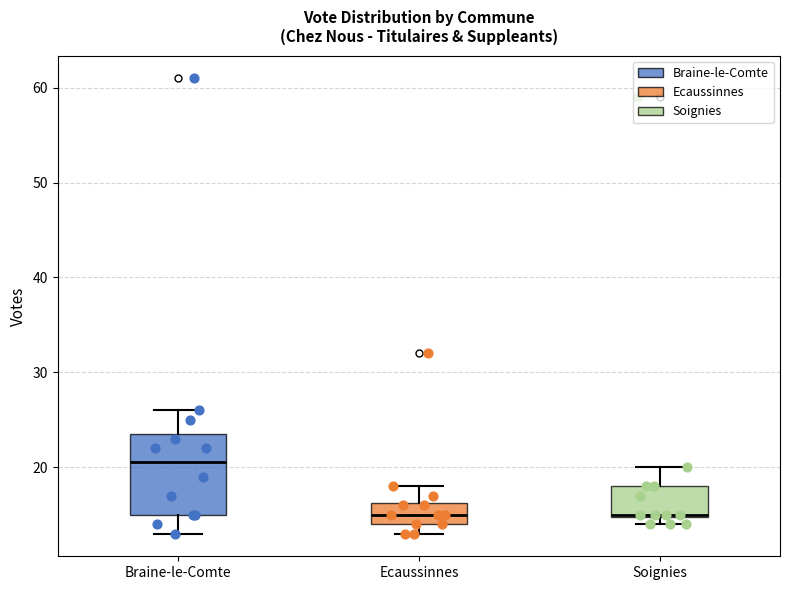

Reading left to right, read every box against the y-axis: the position of its median line, the range the box covers, and the ends of its whiskers. The values are not printed on the chart, so give them approximately, as read against the axis.

Braine-le-Comte: median 21, box 15 to 24, whiskers 13 to 26
Ecaussinnes: median 15, box 14 to 16, whiskers 13 to 18
Soignies: median 15, box 15 to 18, whiskers 14 to 20